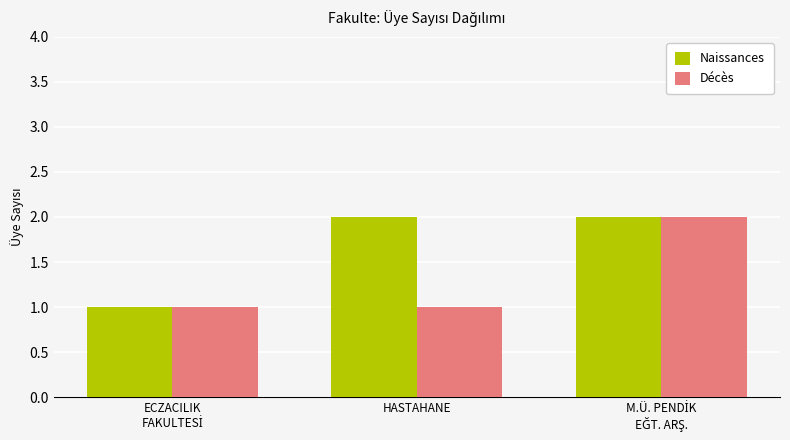

Reading left to right, transcribe all the data shown in this chart.

Naissances: 1	2	2
Décès: 1	1	2